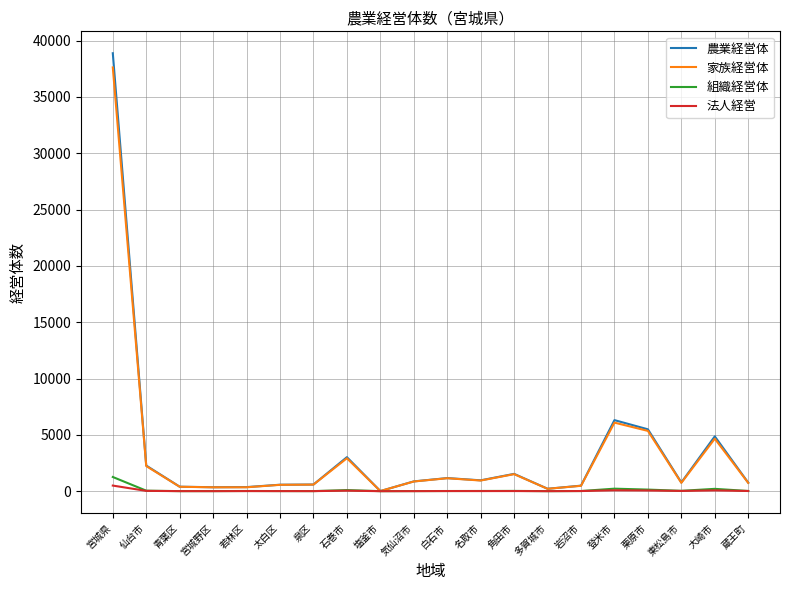

How many lines are shown in the chart?

4